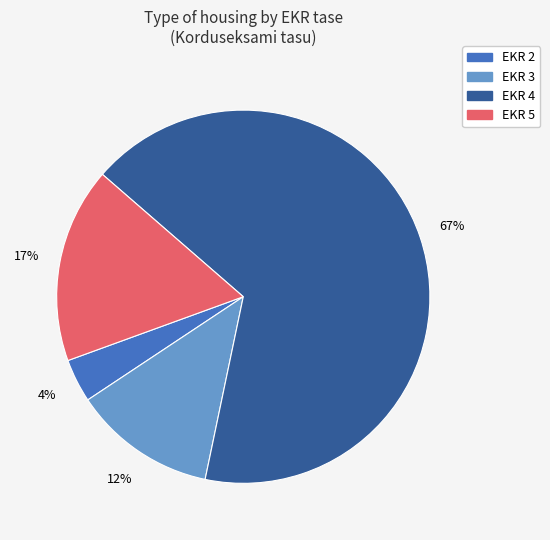

Which has a higher value, EKR 3 or EKR 5?

EKR 5